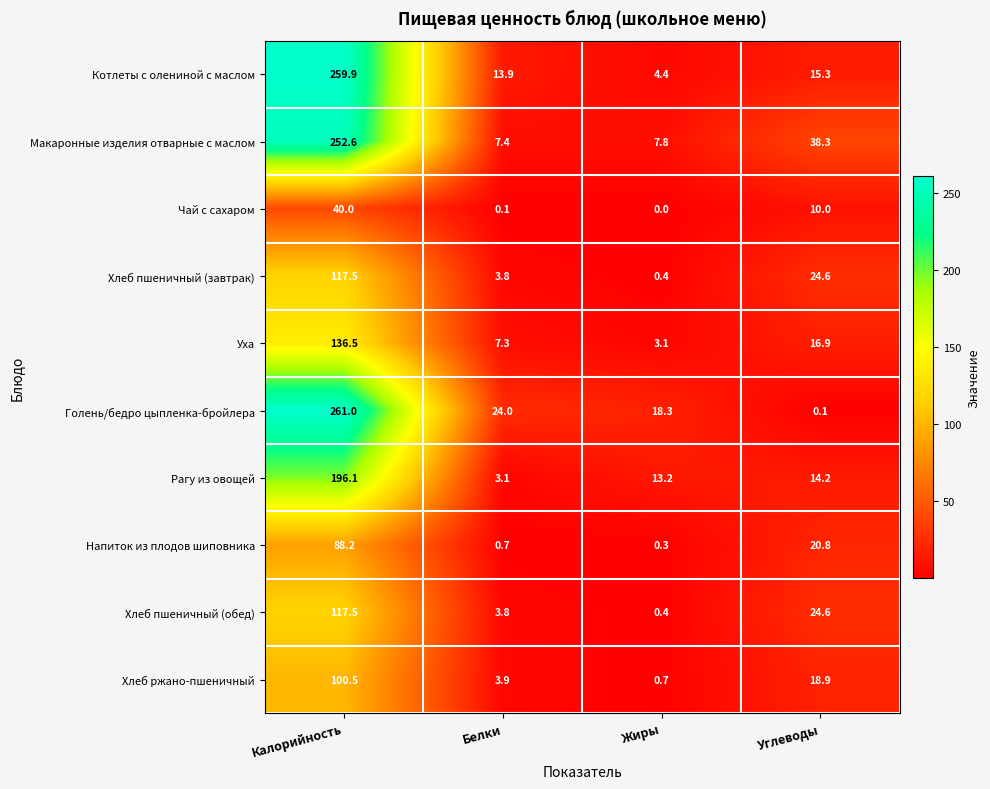

What is the average value of the Макаронные изделия отварные с маслом series?

76.5